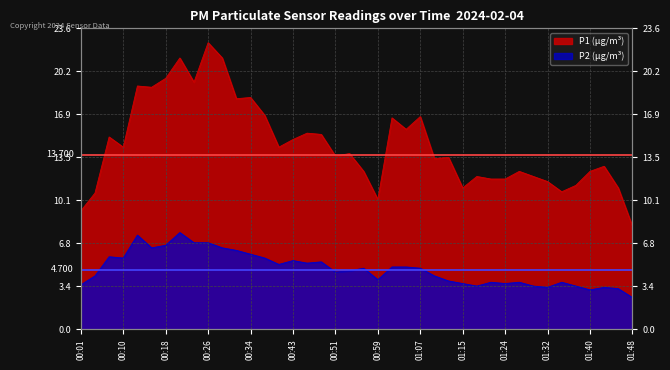

True or false: P2 and P1 cross at least once.

False